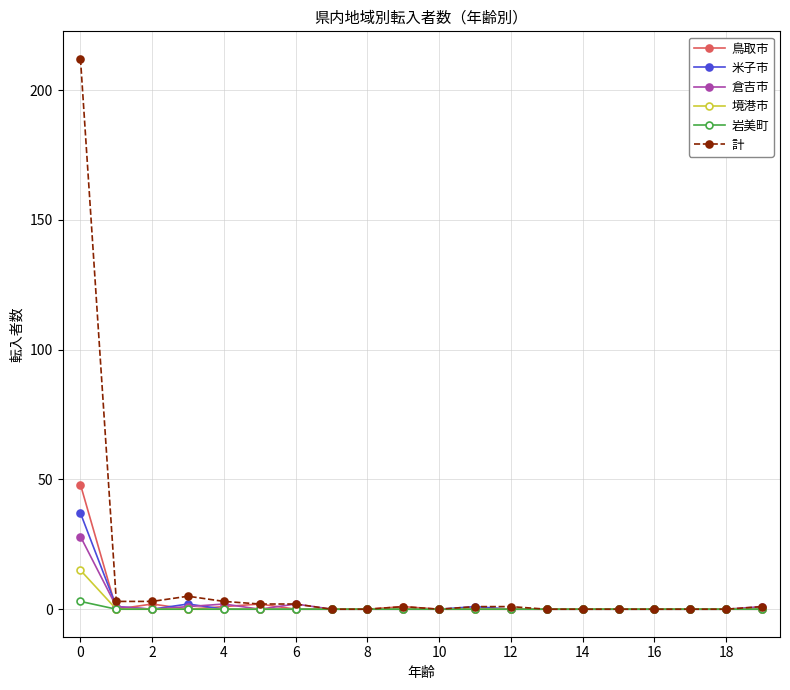

Reading left to right, what are all the values shown in this chart?

鳥取市: 48	0	2	0	1	2	0	0	0	1	0	0	0	0	0	0	0	0	0	0
米子市: 37	1	0	2	0	0	0	0	0	0	0	1	0	0	0	0	0	0	0	0
倉吉市: 28	1	0	1	2	0	2	0	0	0	0	0	0	0	0	0	0	0	0	1
境港市: 15	0	0	0	0	0	0	0	0	0	0	0	0	0	0	0	0	0	0	0
岩美町: 3	0	0	0	0	0	0	0	0	0	0	0	0	0	0	0	0	0	0	0
計: 212	3	3	5	3	2	2	0	0	1	0	1	1	0	0	0	0	0	0	1